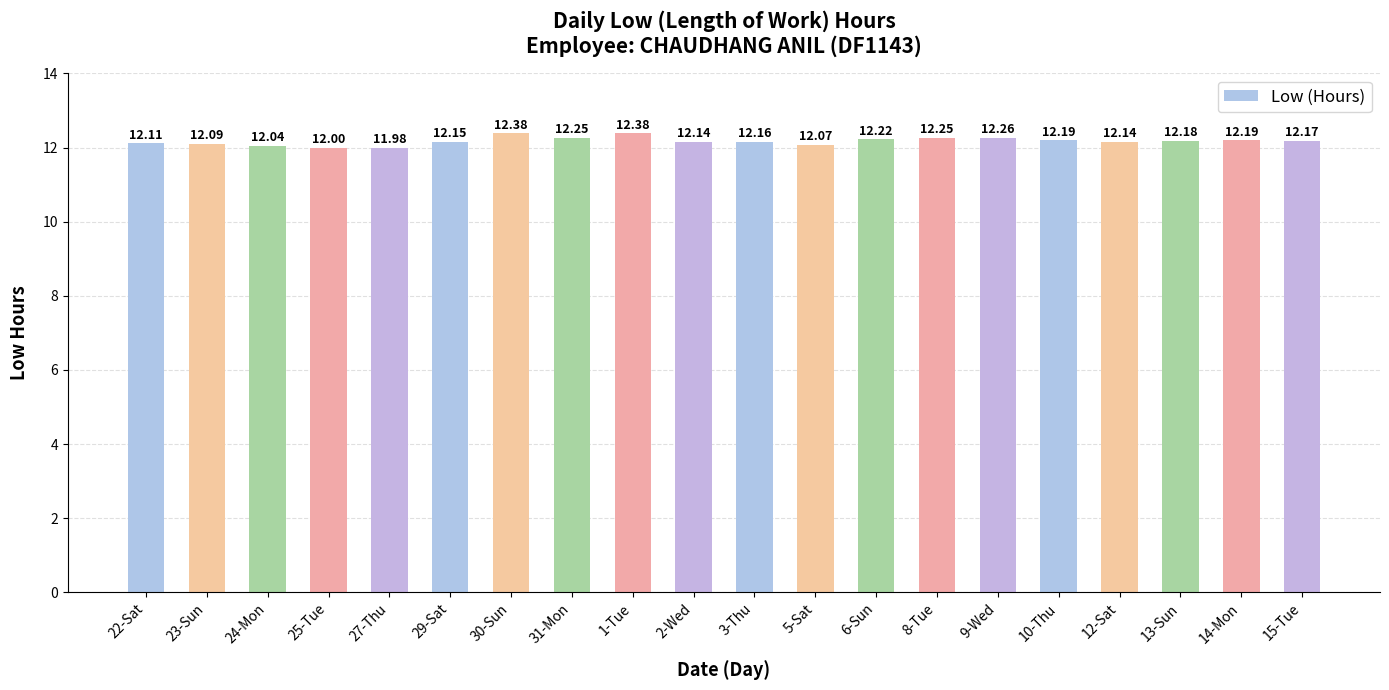

What is the change in value from 5-Sat to 14-Mon?

+0.1